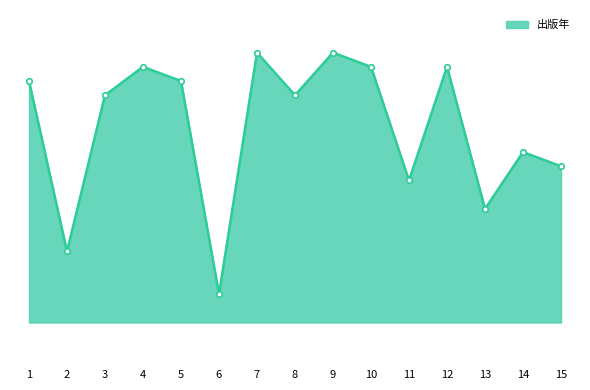

At which label is the value closest to 2010?

11